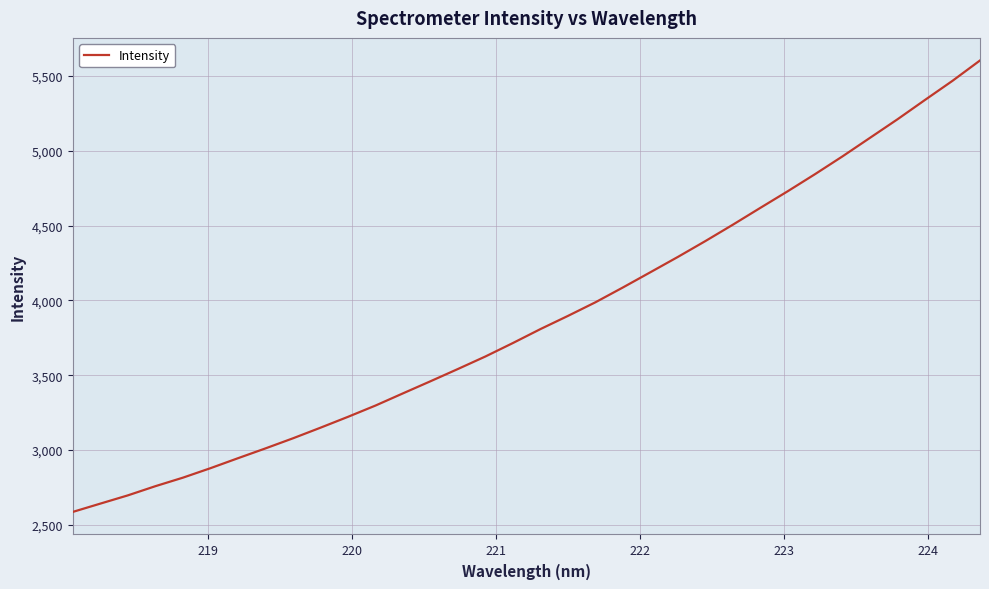

What is the smallest value displayed?

2586.5